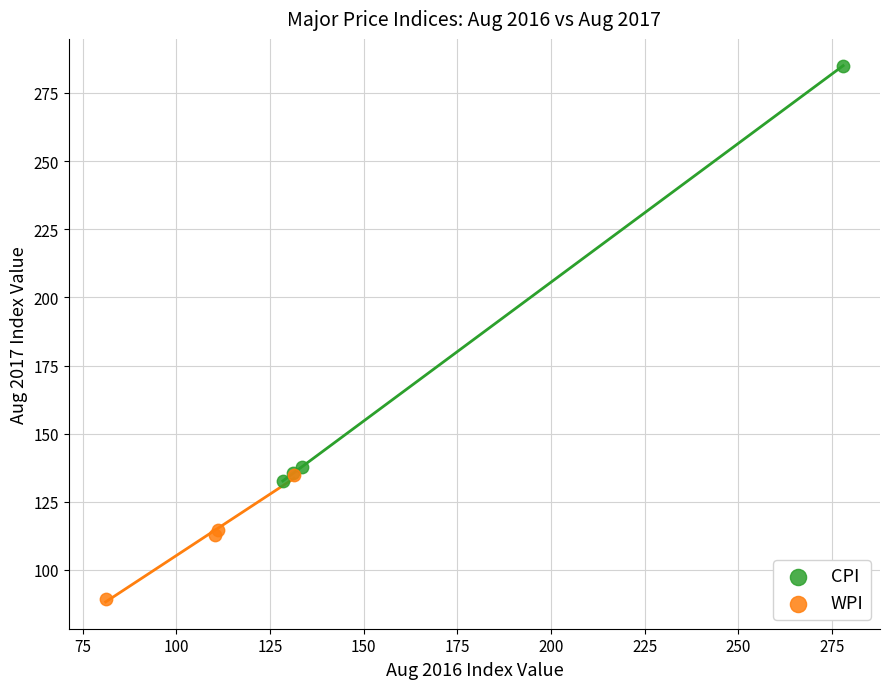

Which series has the largest Y range (max minus min)?

CPI